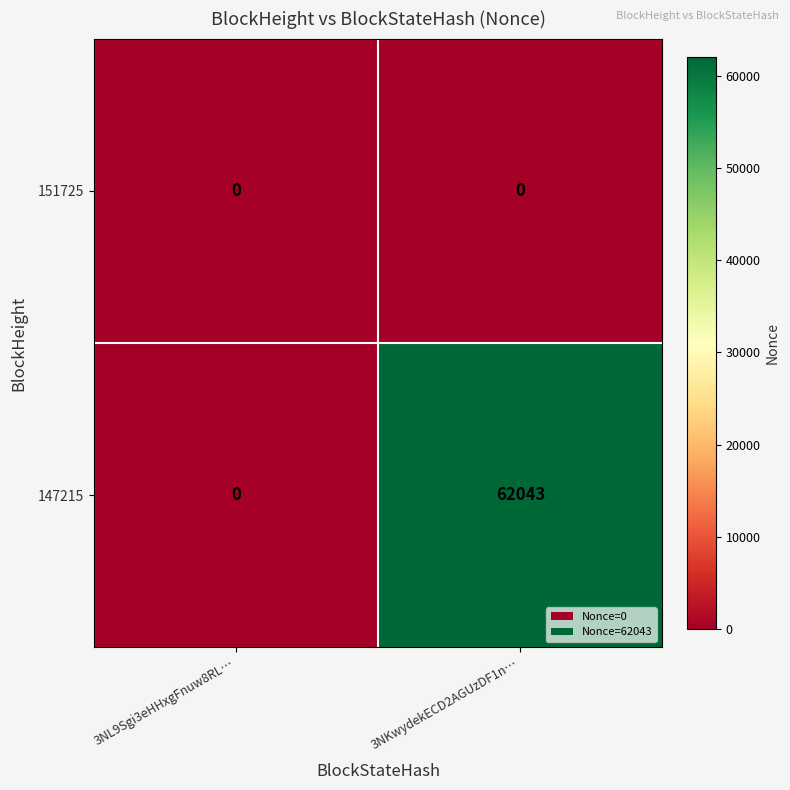

What is the total value across all series at 3NKwydekECD2AGUzDF1n…?

62043